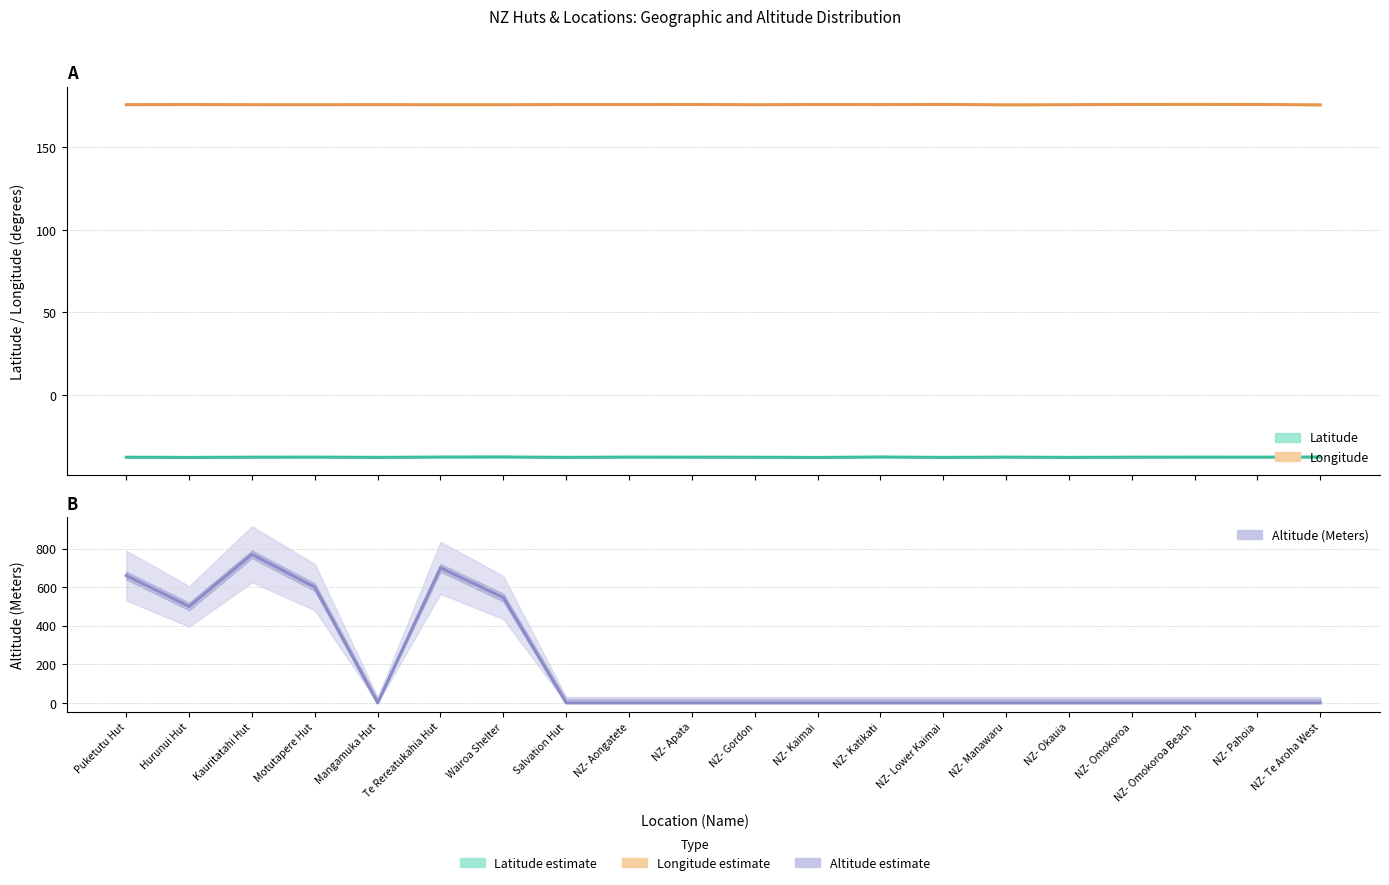

Reading left to right, transcribe all the data shown in this chart.

Latitude: -37.7	-37.8	-37.7	-37.6	-37.8	-37.6	-37.5	-37.8	-37.6	-37.6	-37.7	-37.8	-37.5	-37.8	-37.6	-37.8	-37.7	-37.6	-37.6	-37.6
Longitude: 175.9	175.9	175.9	175.8	175.9	175.8	175.8	175.9	175.9	176.0	175.8	176.0	175.9	176.0	175.8	175.8	176.0	176.1	176.0	175.7
Altitude (Meters): 660.0	500.0	770.0	600.0	0.0	700.0	546.0	0.0	0.0	0.0	0.0	0.0	0.0	0.0	0.0	0.0	0.0	0.0	0.0	0.0